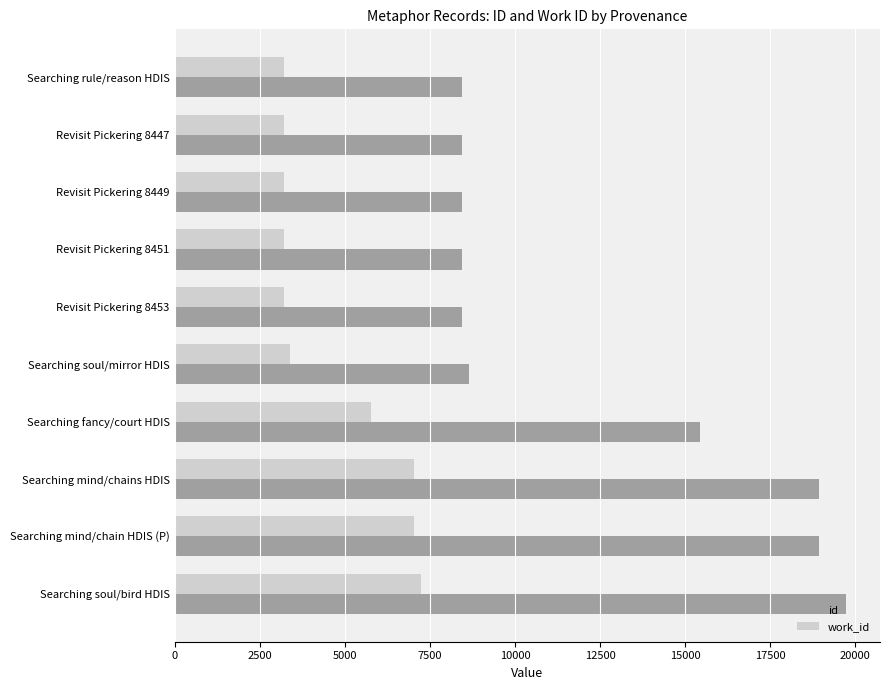

How many data points does each series have?

10